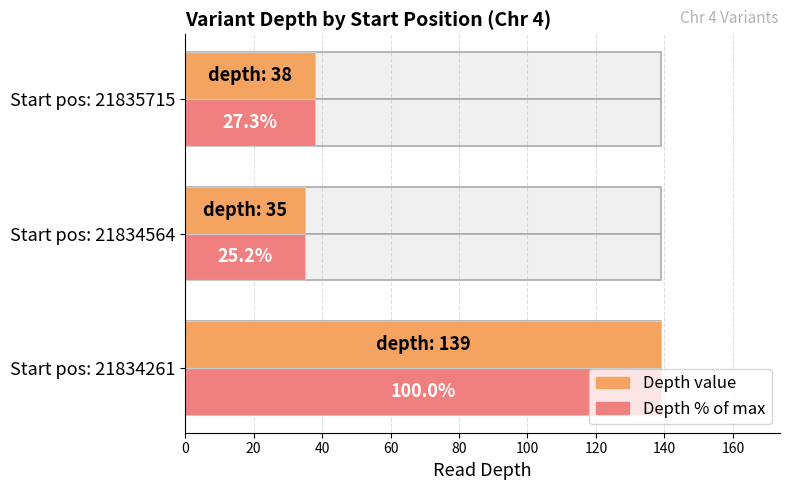

Which series has the largest total across all categories?

depth